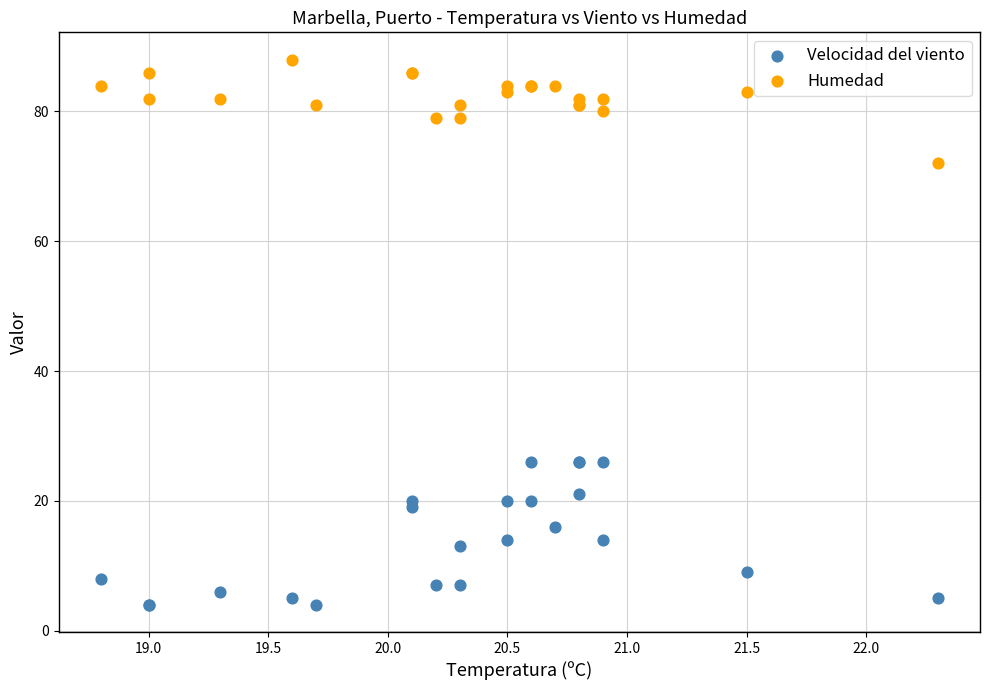

Which series contains the lowest Y value?

Velocidad del viento